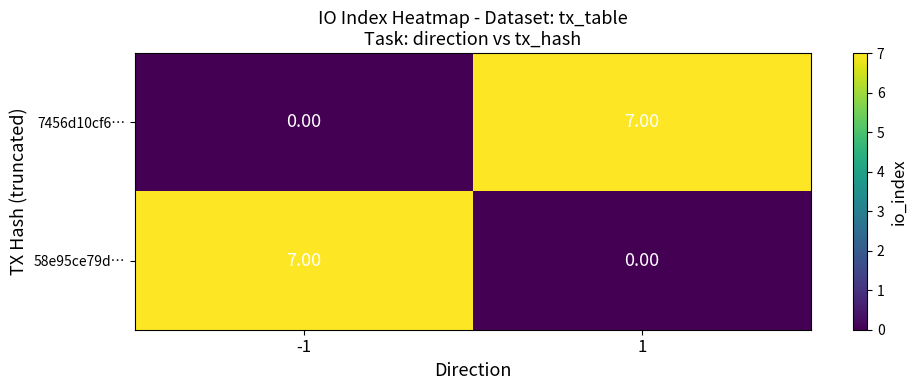

What is the difference between the maximum and minimum values in the 58e95ce79d… series?

7